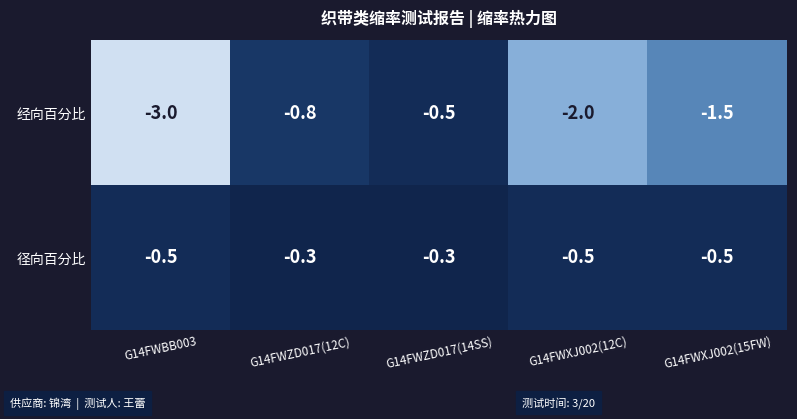

Between G14FWBB003 and G14FWZD017(12C), which series saw the biggest shift?

经向百分比